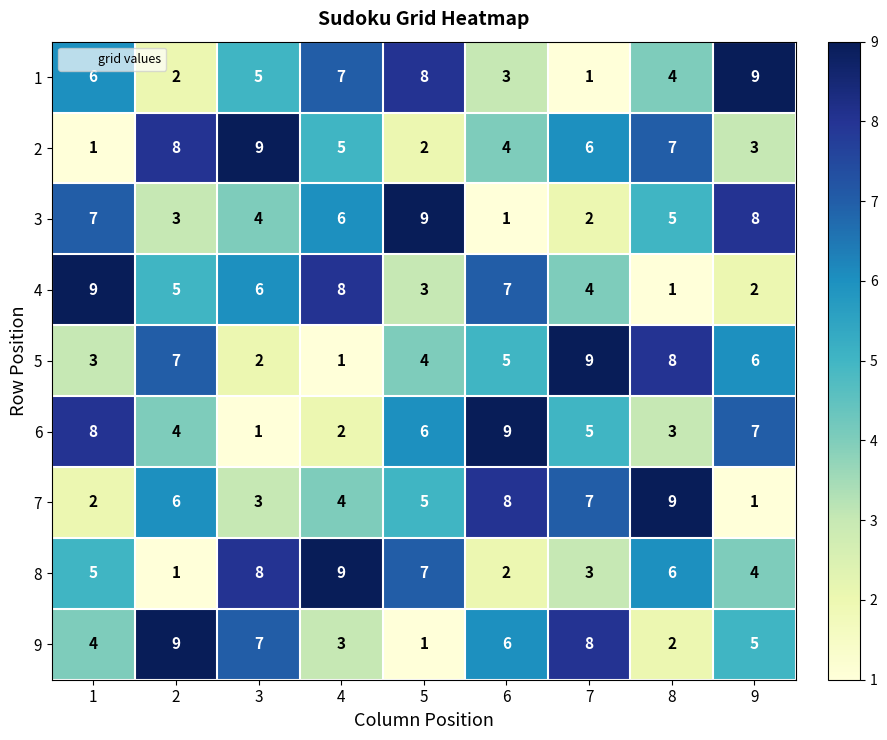

What is the maximum value for 5?

9